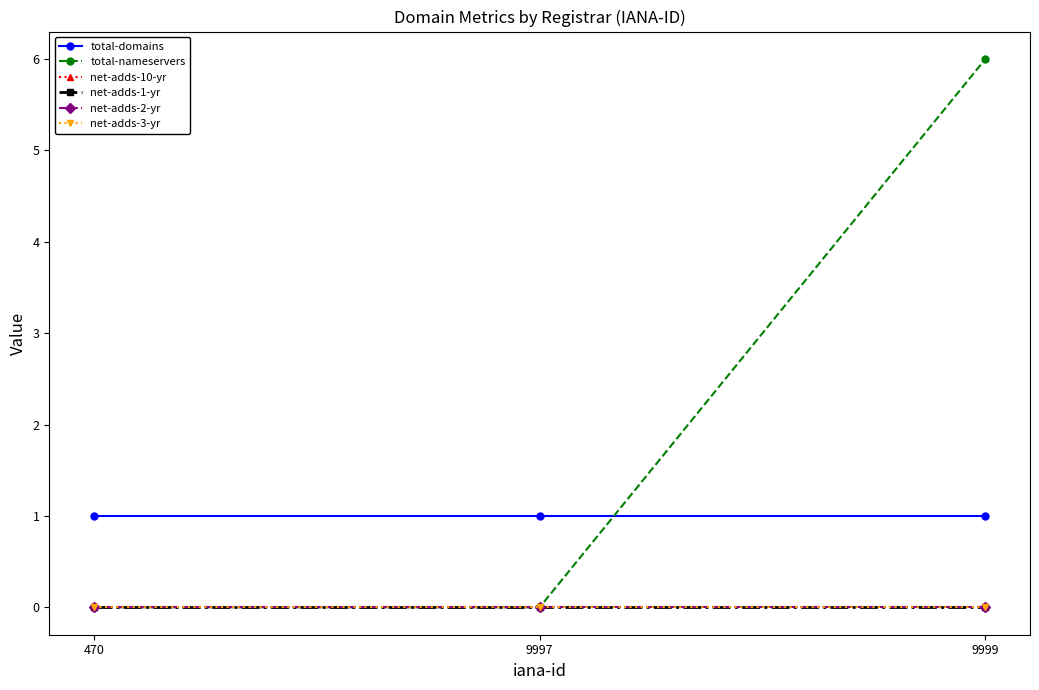

Between 470 and 9997, which is larger?

470